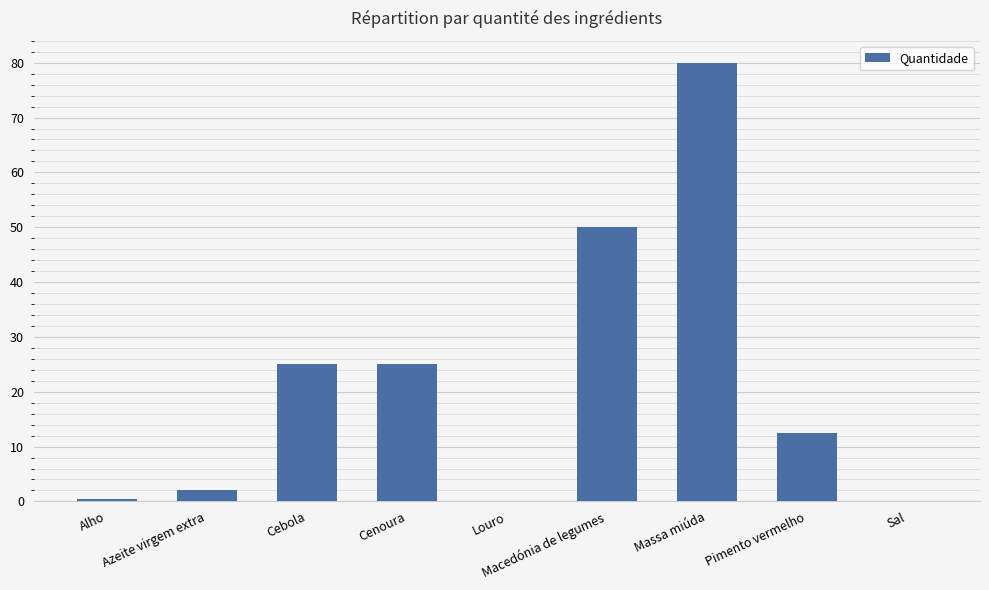

What is the sum of all values?

195.2